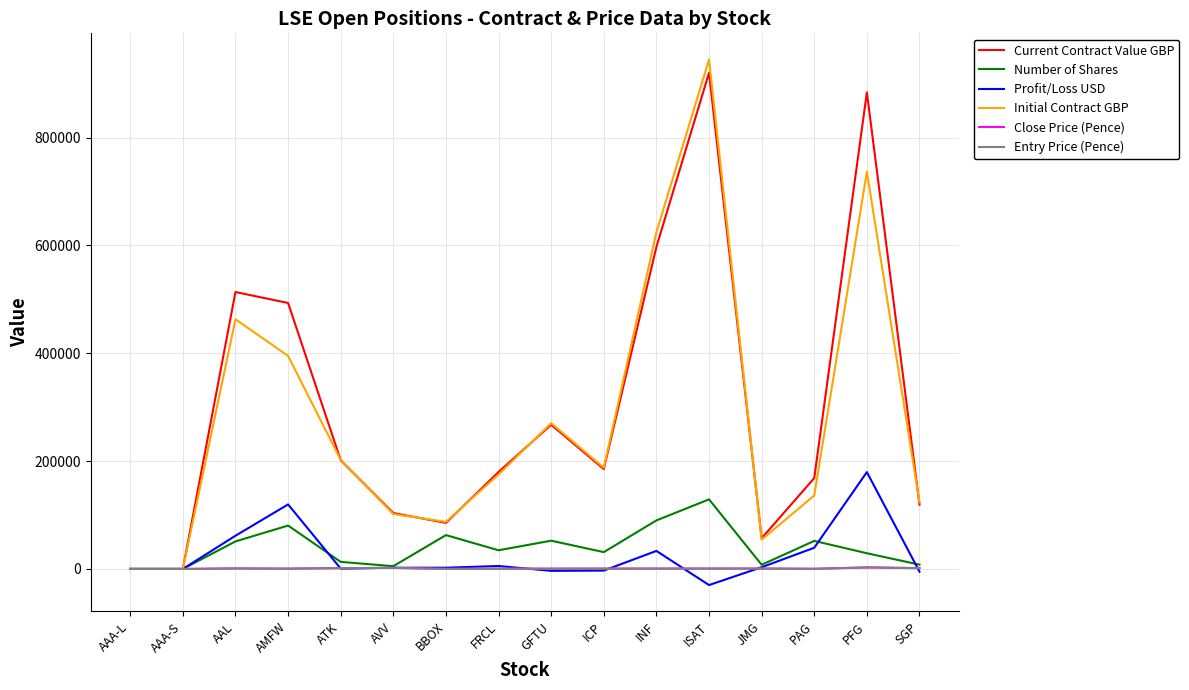

What are all the series names shown in the legend?

Current Contract Value GBP, Number of Shares, Profit/Loss USD, Initial Contract GBP, Close Price (Pence), Entry Price (Pence)